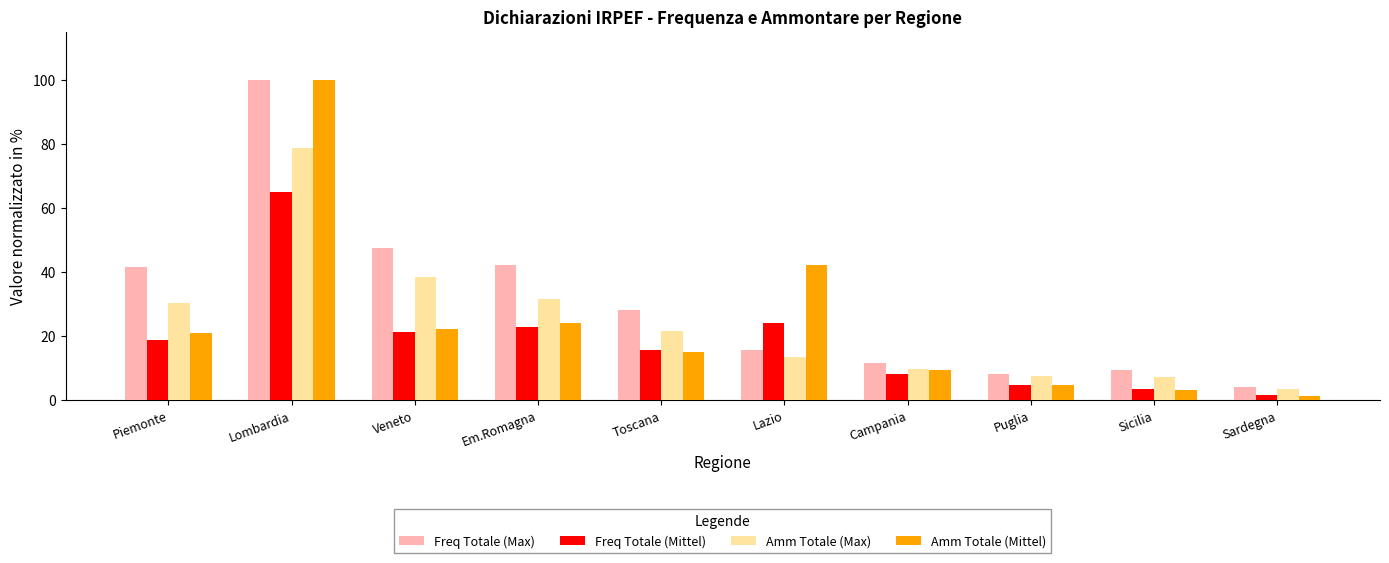

Where does the Freq Totale (Max) series first go above 28?

Piemonte